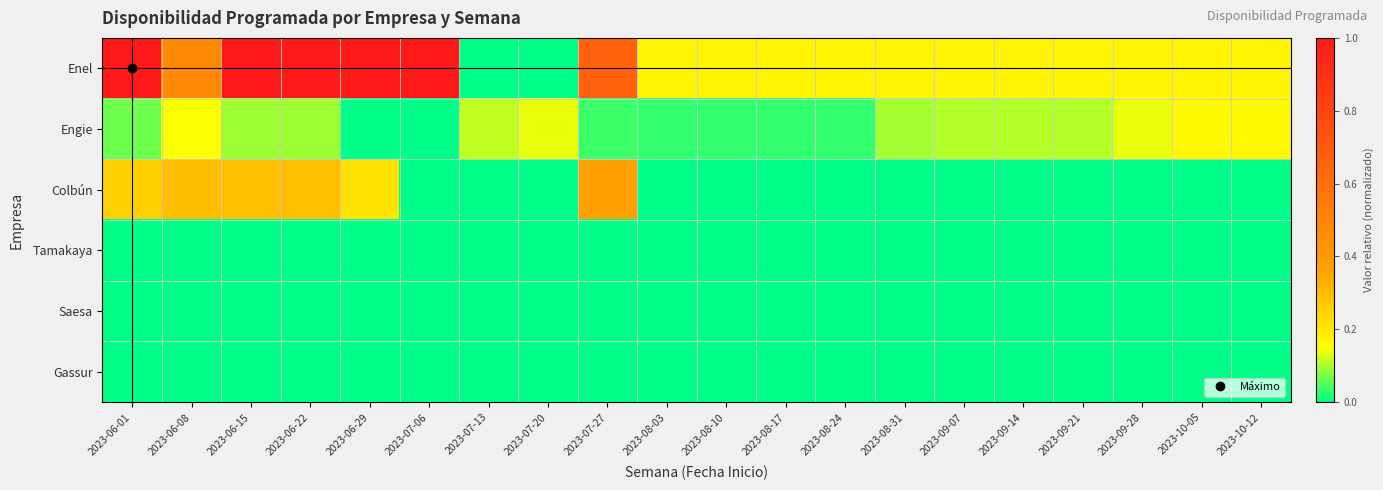

At 2023-06-15, list the series in order from smallest to largest.

Tamakaya, Saesa, Gassur, Engie, Colbún, Enel